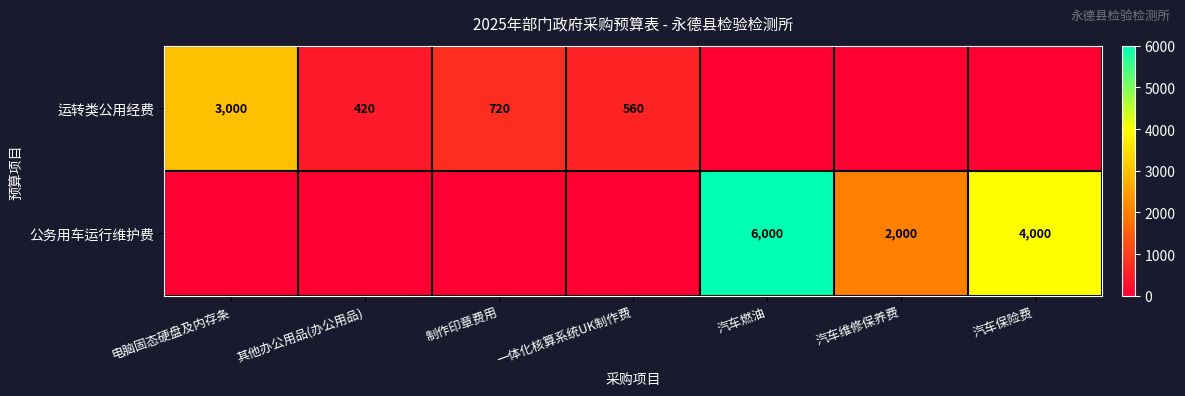

True or false: 运转类公用经费 has a value of 3000 at 电脑固态硬盘及内存条.

True